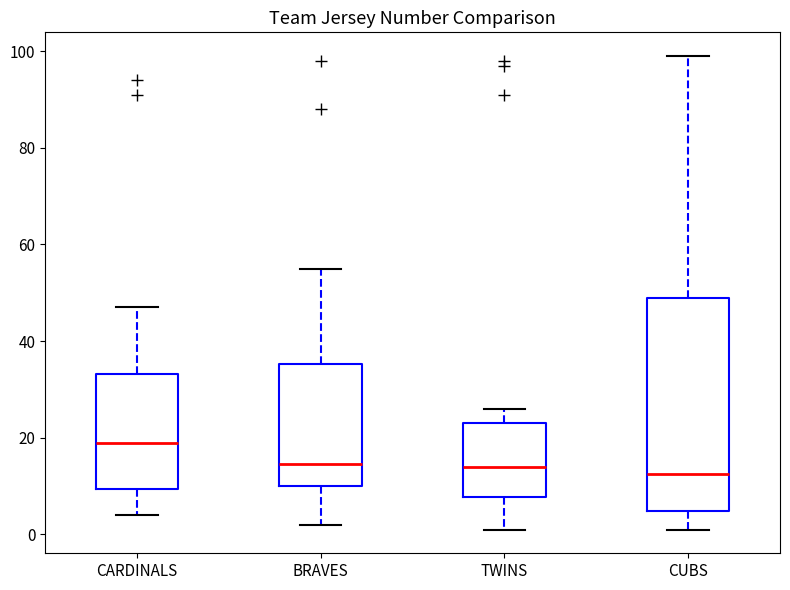

Where is the lower edge of the box for TWINS on the y-axis? The values are not printed on the chart, so give them approximately, as read against the axis.

8